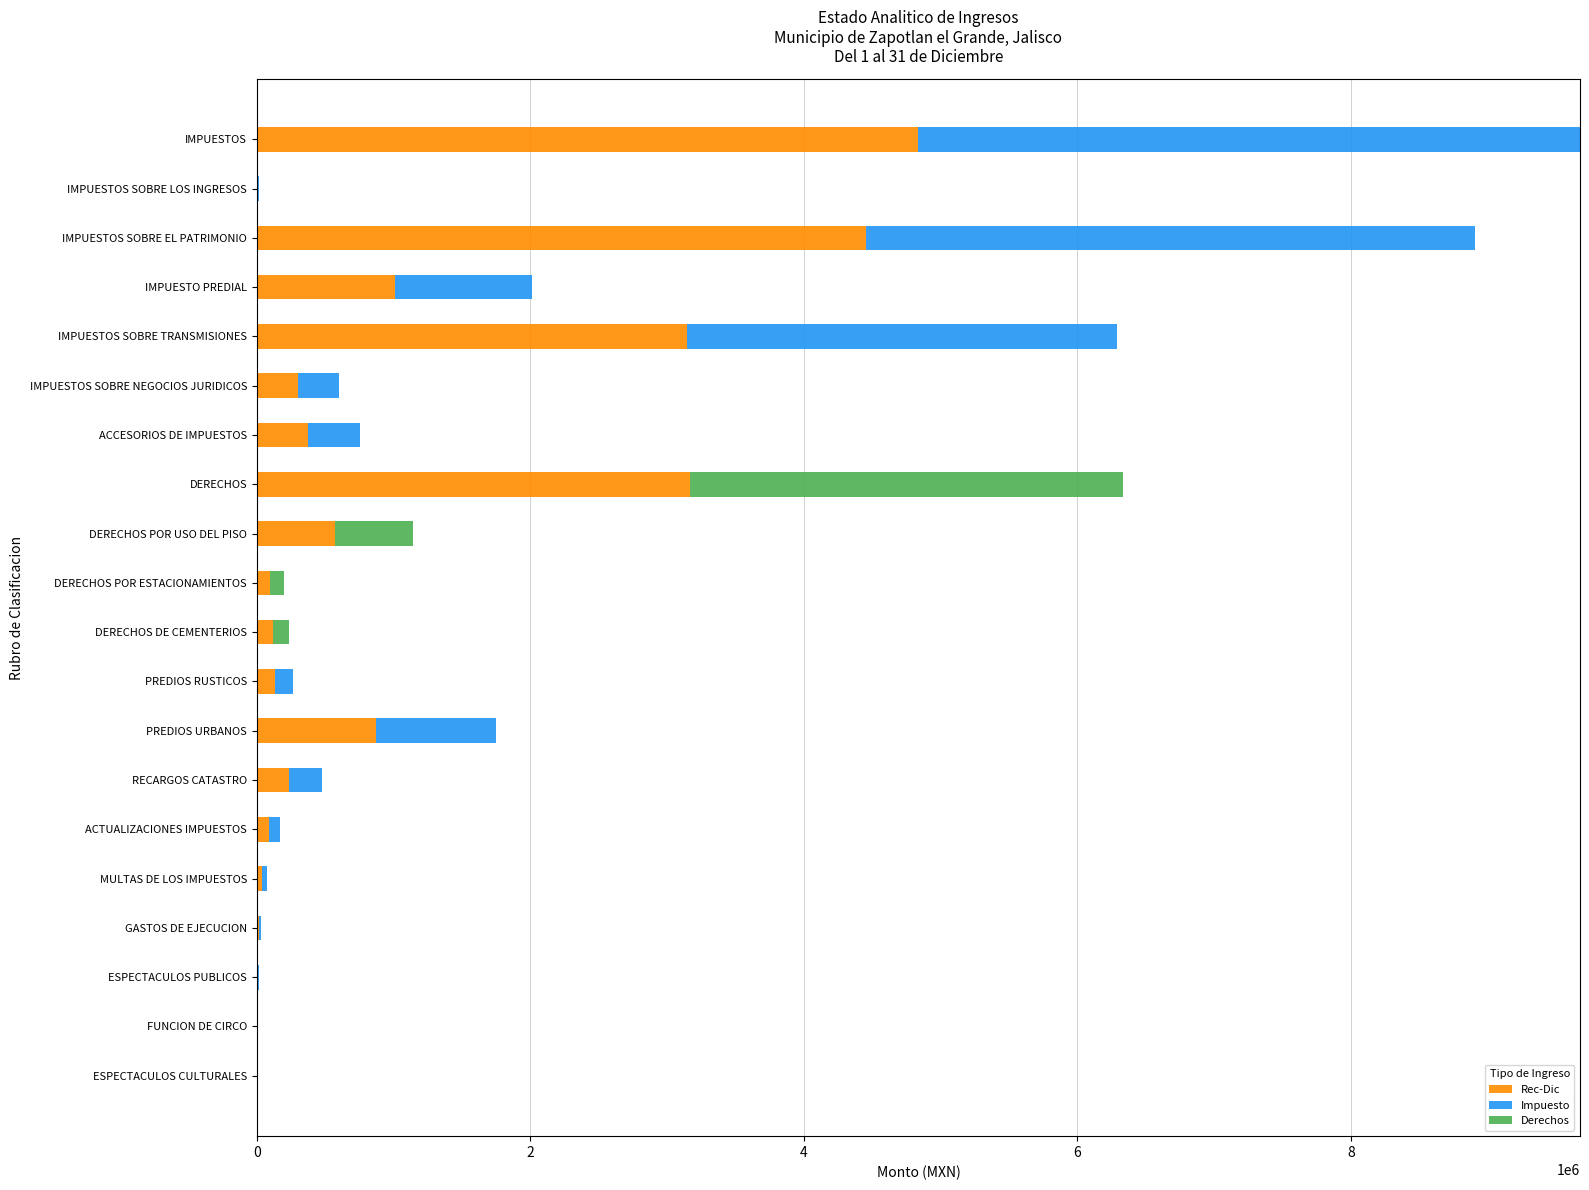

Which category has the highest value in the Rec-Dic series?

IMPUESTOS